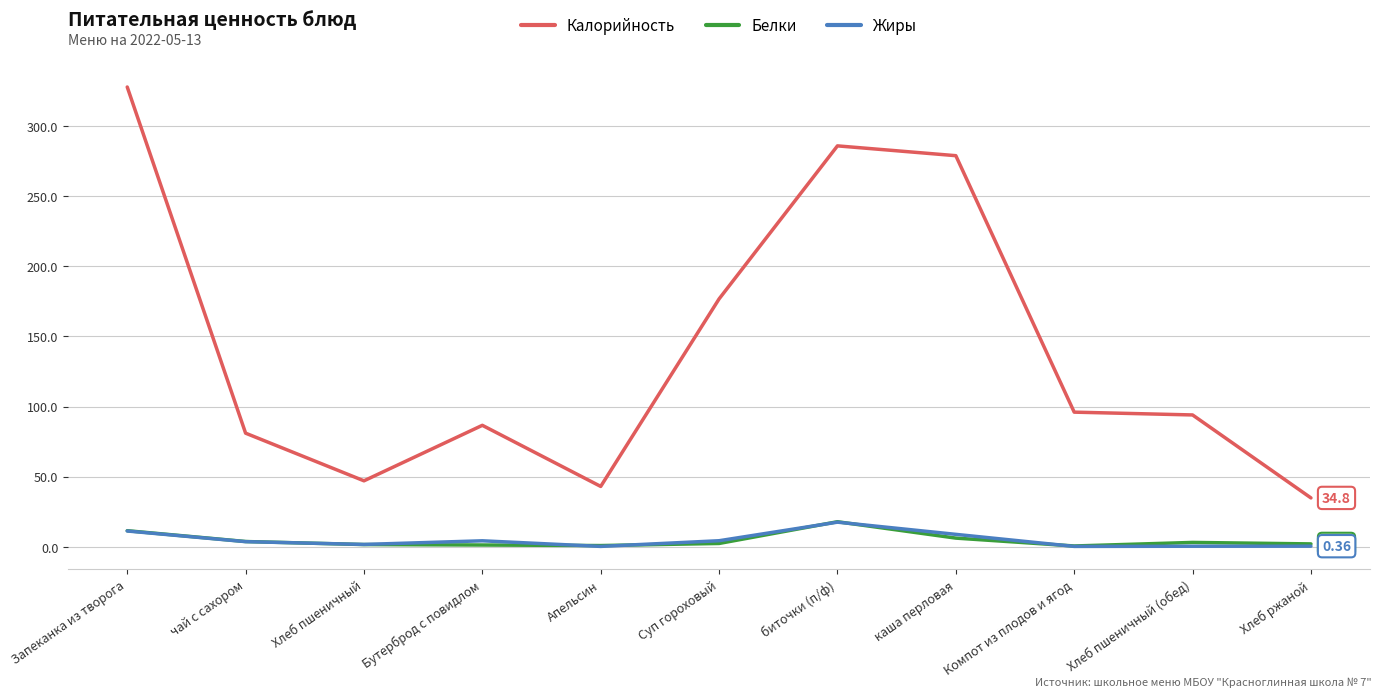

How many lines are shown in the chart?

3